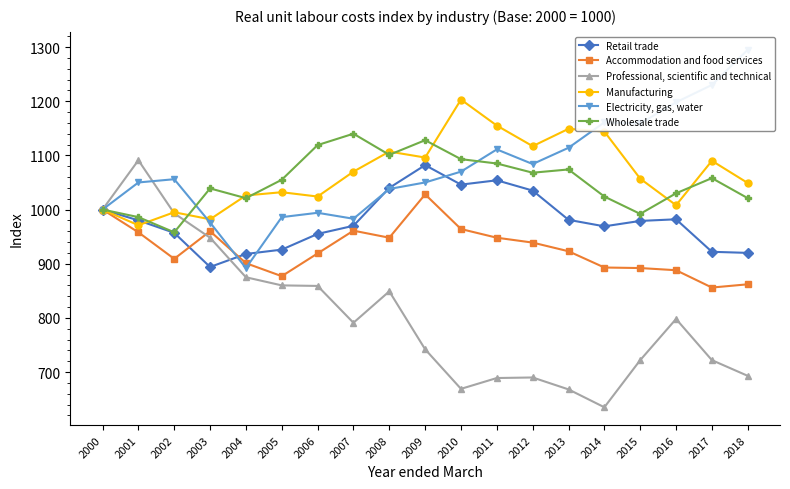

Does the chart display data point markers on the line(s)?

Yes